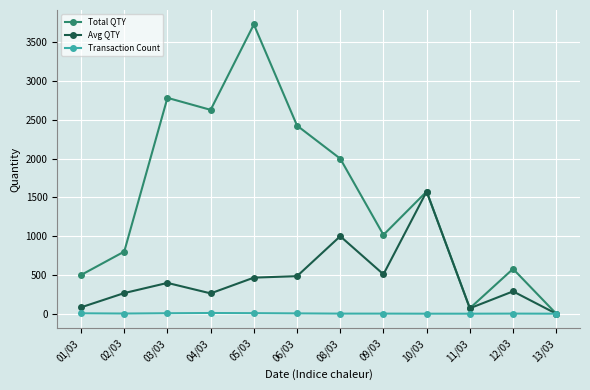

Rank the series at 05/03 from highest to lowest value.

Total QTY, Avg QTY, Transaction Count